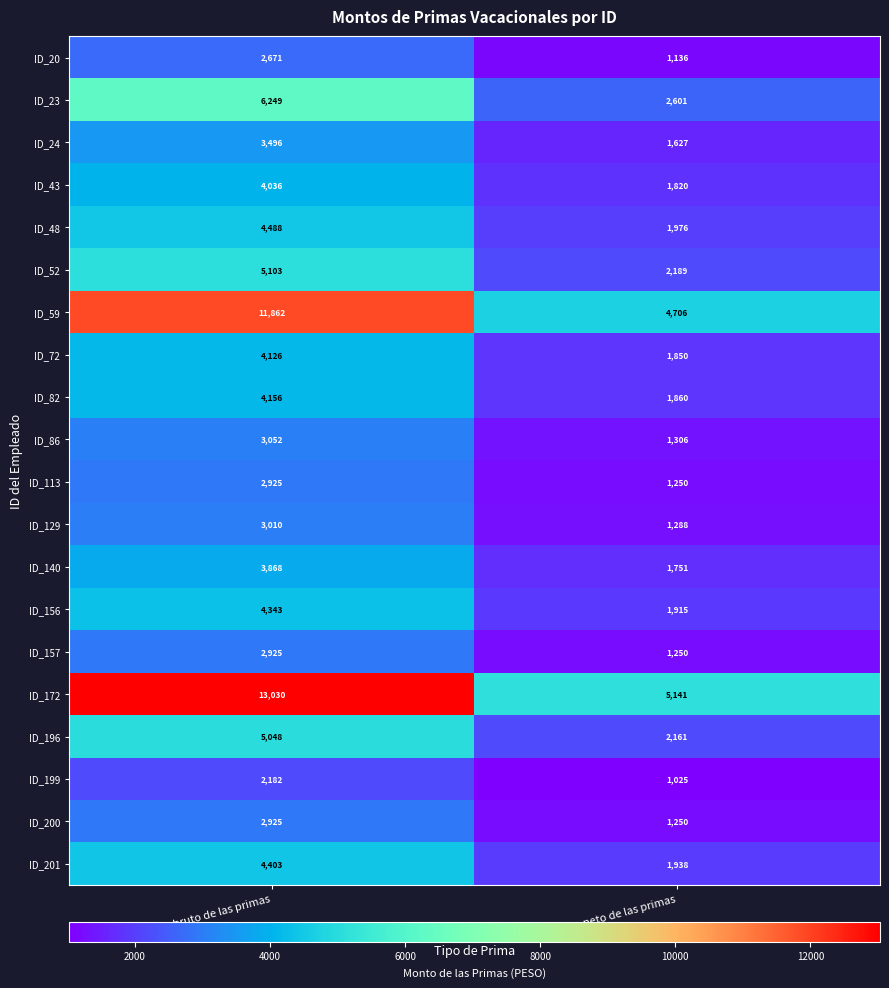

What is the total value across all series at Monto bruto de las primas?

93898